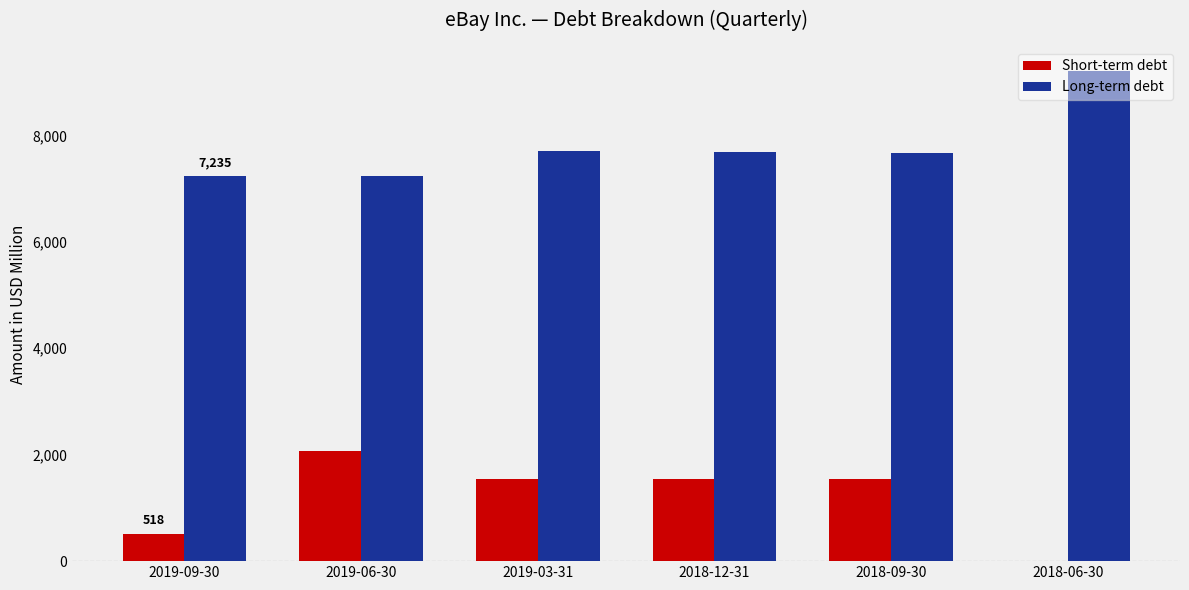

How many data points does each series have?

6